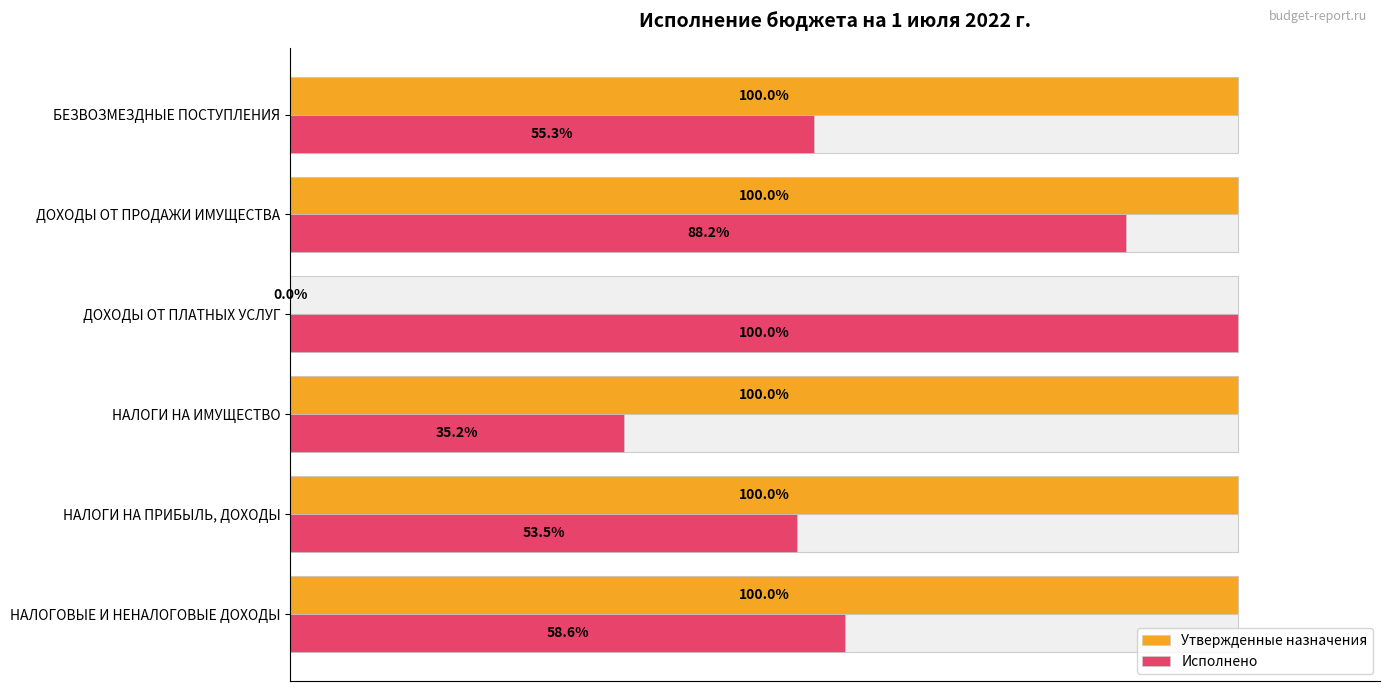

What is the average value of the Исполнено series?

65.1